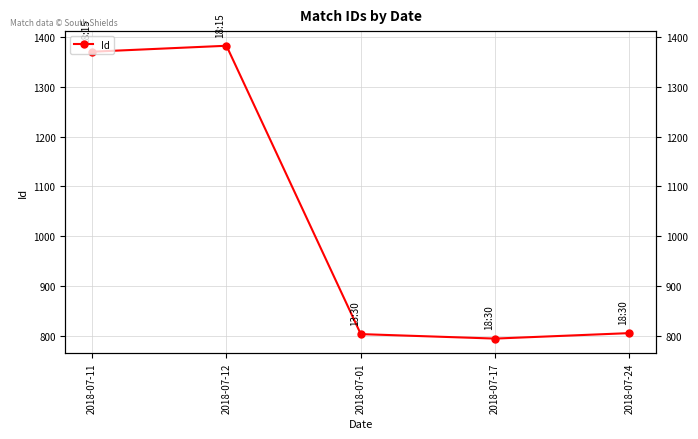

Rank the categories by value from highest to lowest.

2018-07-12, 2018-07-11, 2018-07-24, 2018-07-01, 2018-07-17